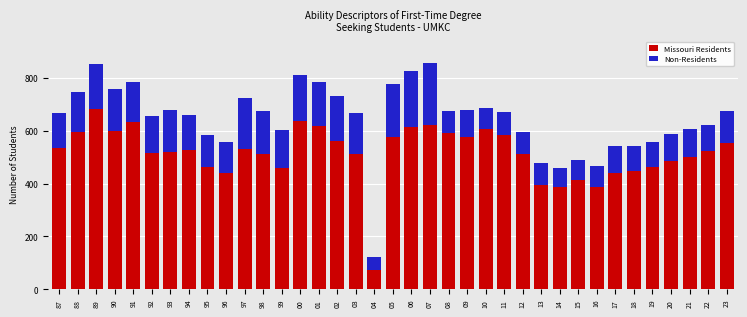

Is it true that Missouri Residents equals 119 at 14?

False